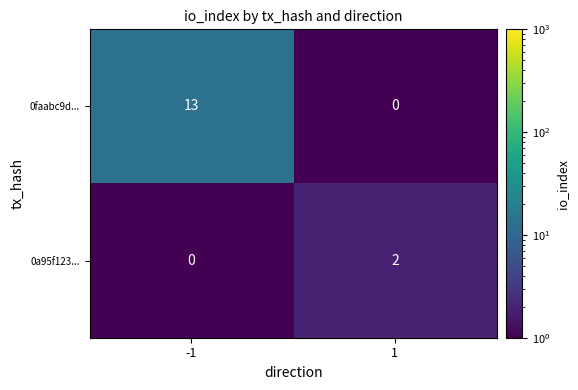

Between -1 and 1, which series saw the biggest shift?

0faabc9d...